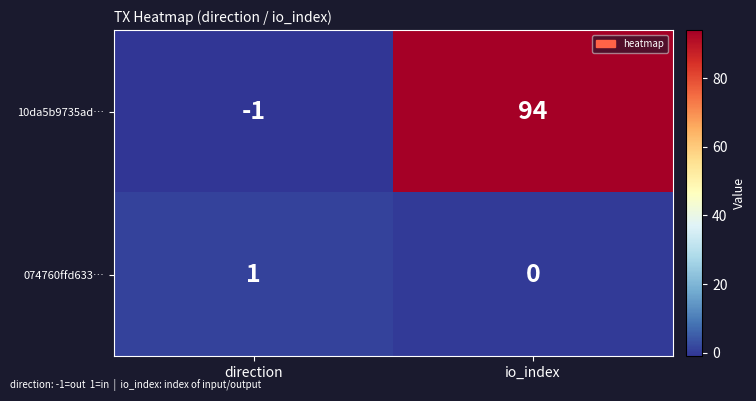

Reading left to right, extract all data points from this chart.

10da5b9735ad…: direction=-1	io_index=94
074760ffd633…: direction=1	io_index=0